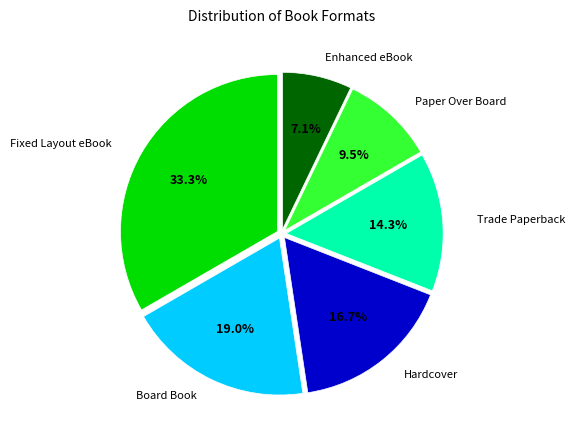

Does any single category account for the majority?

No